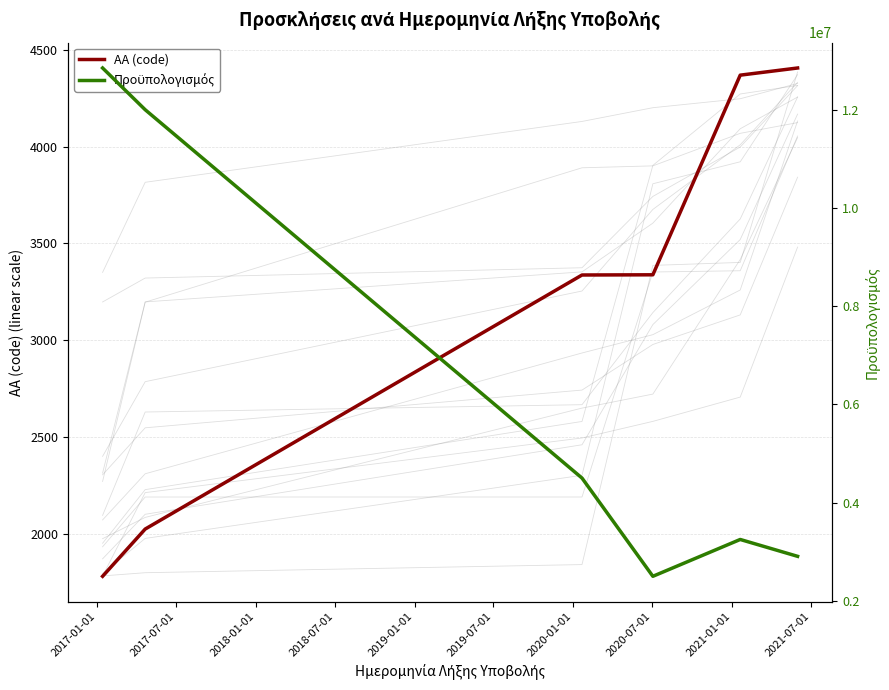

Does the chart have visible grid lines?

Yes